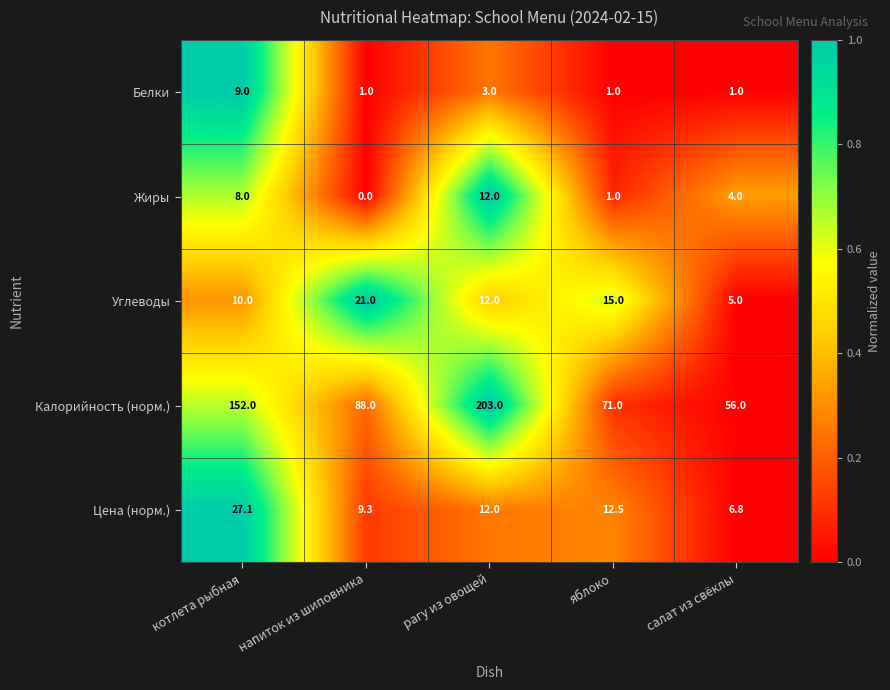

Which category has the lowest value across all series?

напиток из шиповника